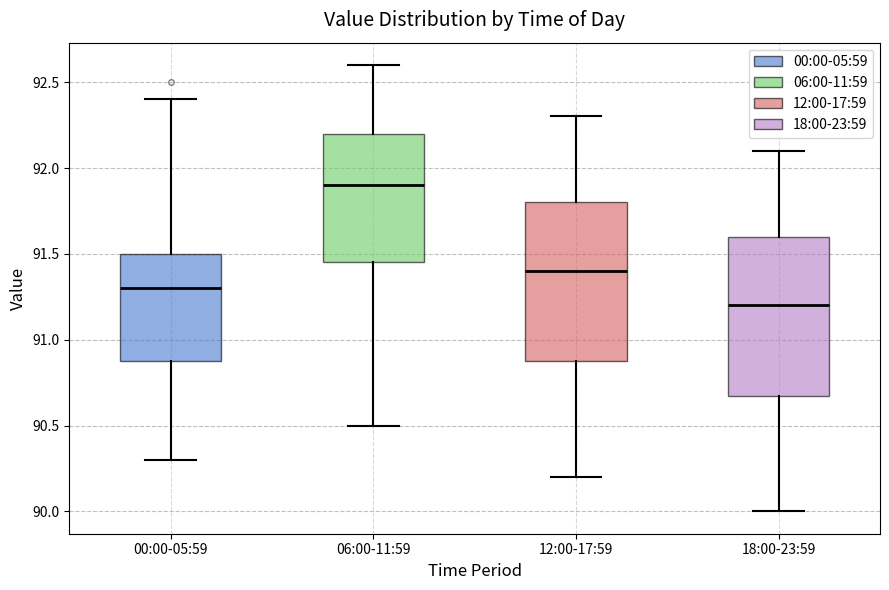

Which box's median line is the highest?

06:00-11:59